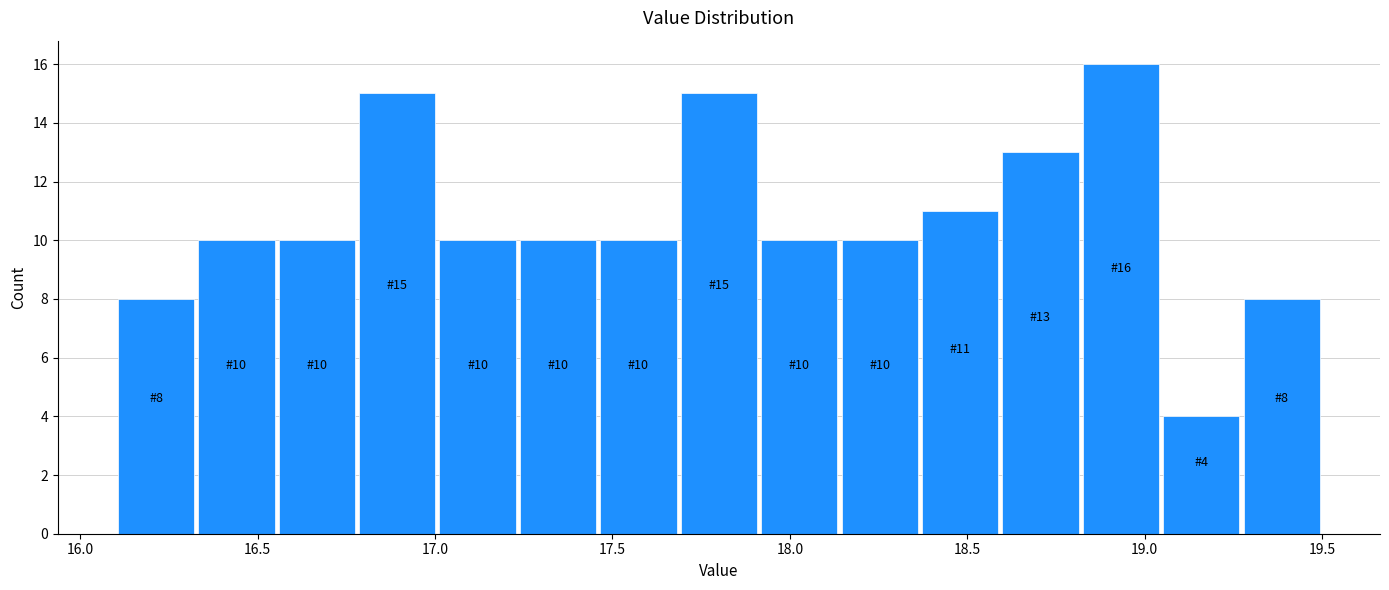

Which range on the x-axis has the tallest bar?

18.80 to 19.05